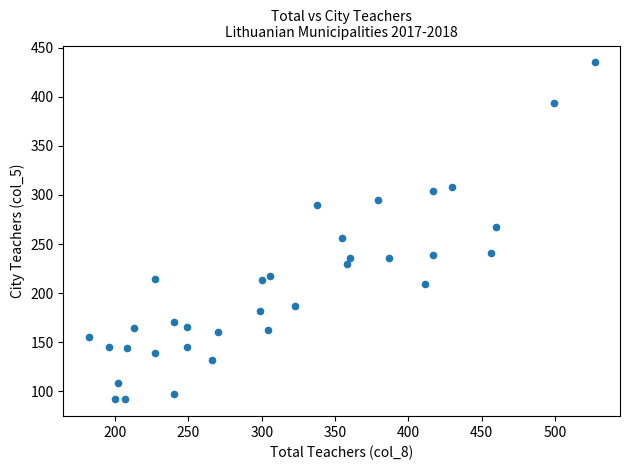

What is the range of X values (max minus min)?

345